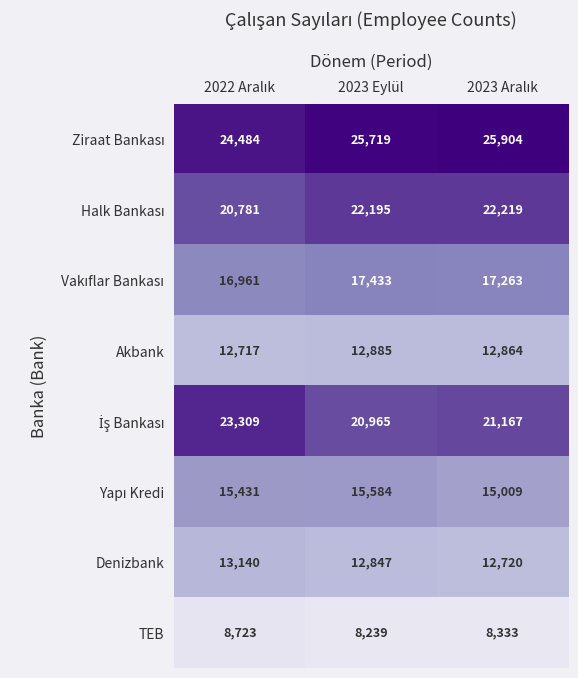

What is the minimum value shown in the chart?

8239